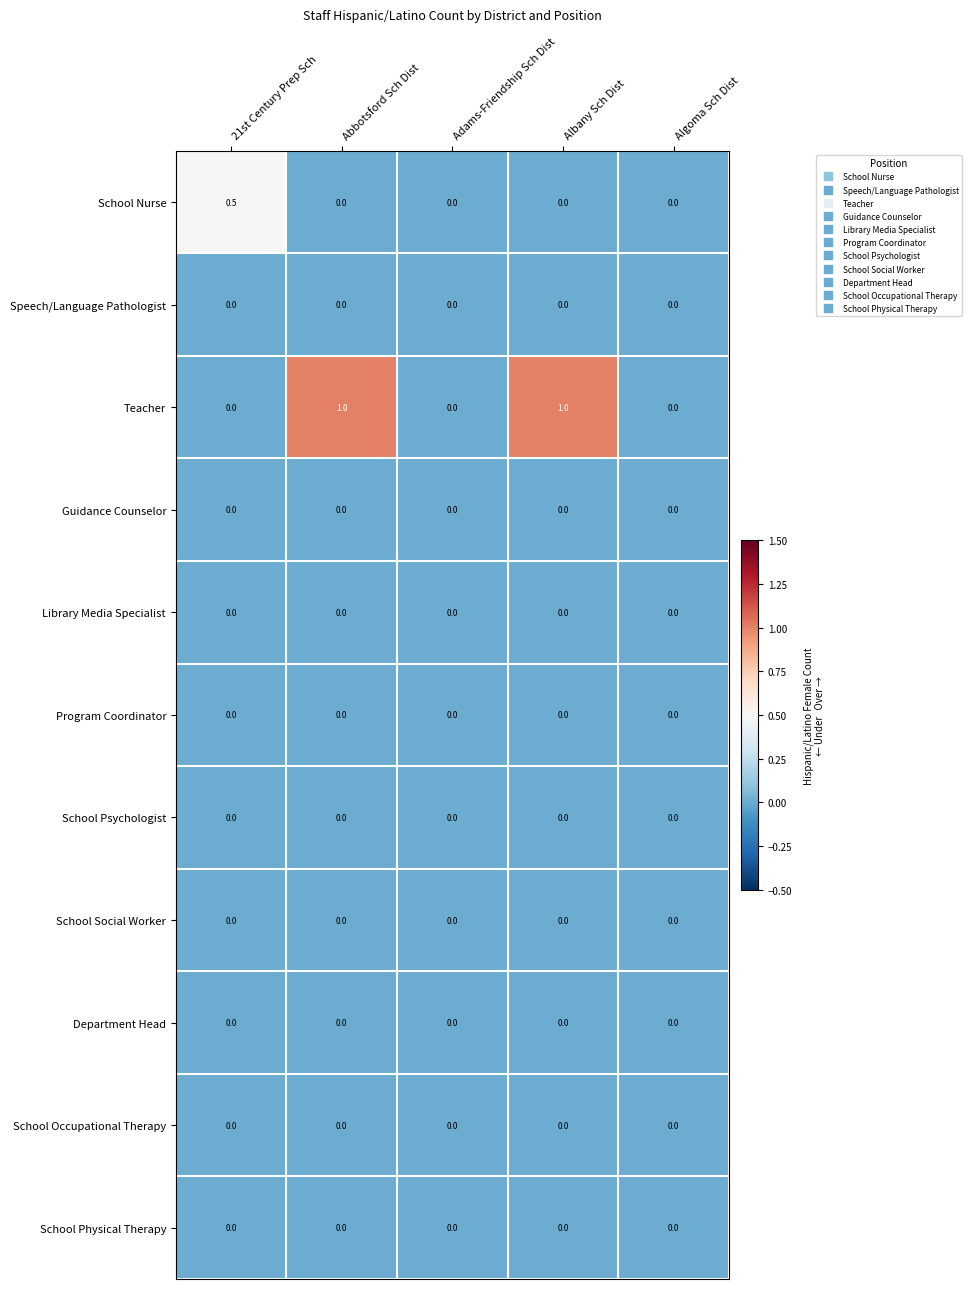

What is the spread (max minus min) of values at Albany Sch Dist?

1.0